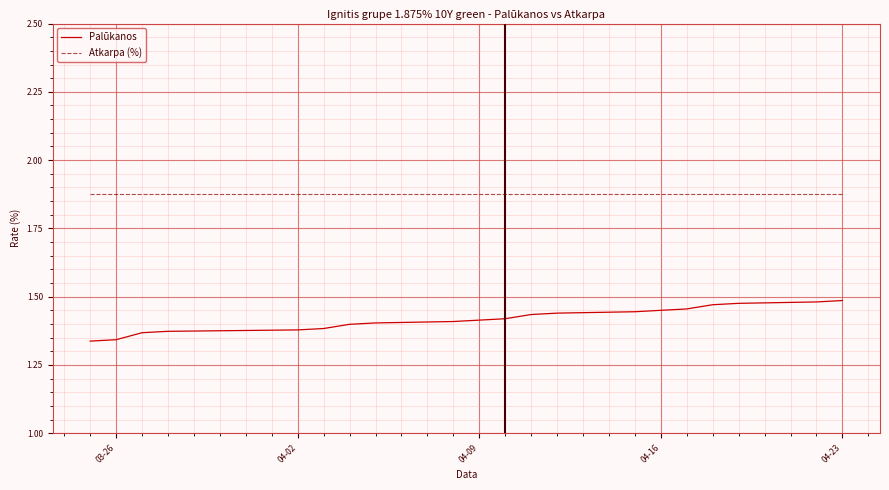

Which series has the largest total across all categories?

Atkarpa (%)